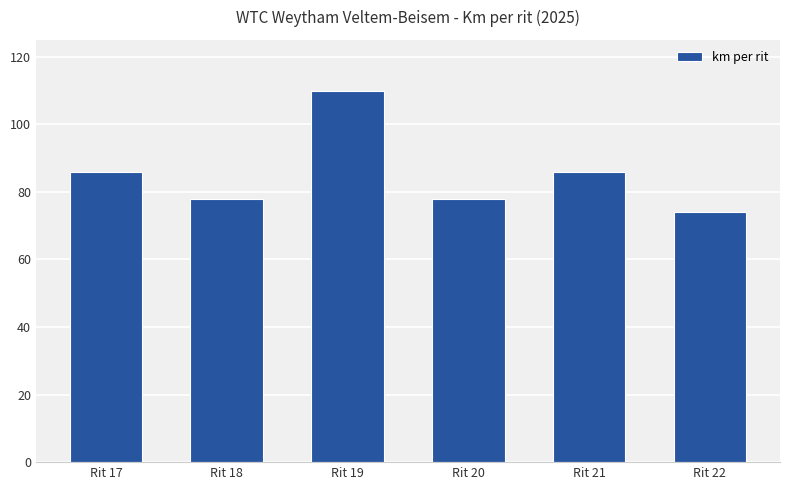

What is the difference between the maximum and minimum values?

36